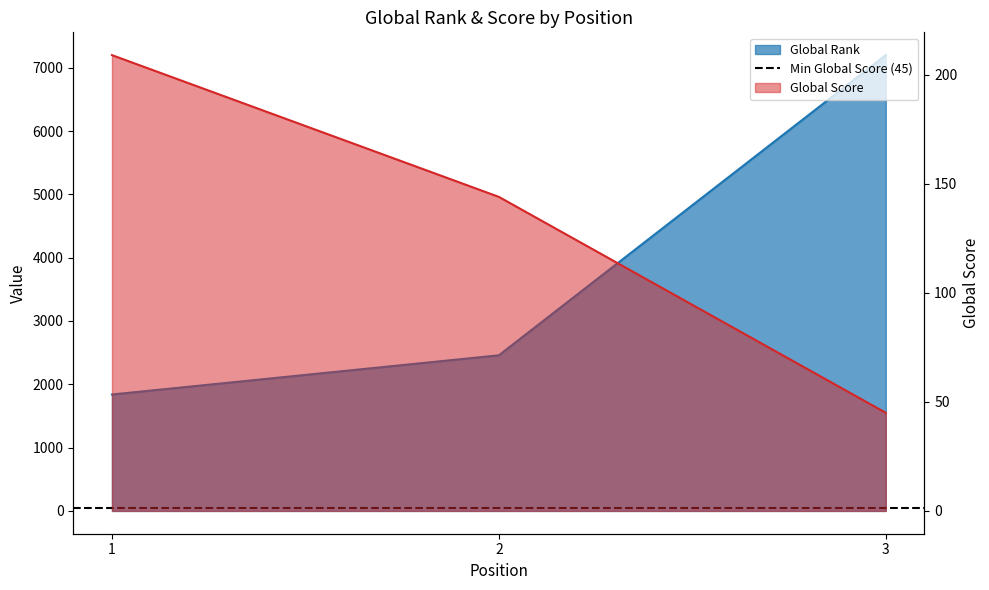

At 3, list the series in order from largest to smallest.

Global Rank, Global Score